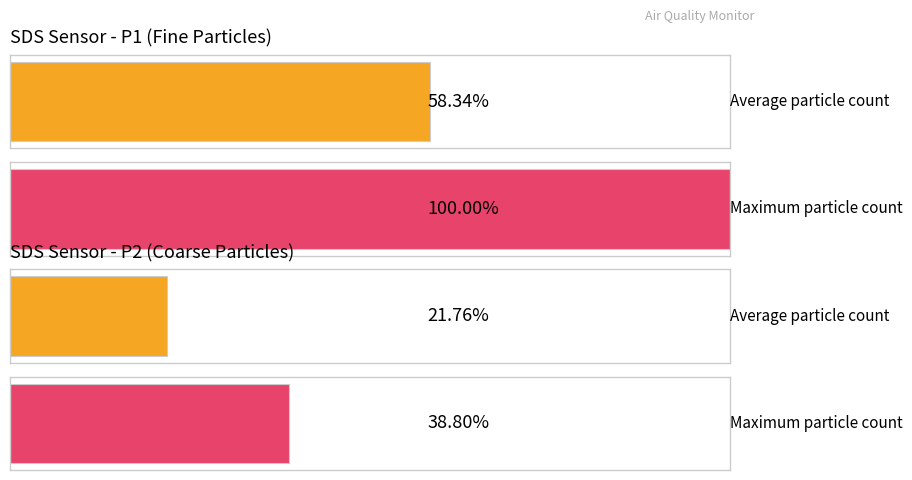

Which series has the largest total across all categories?

SDS_P1